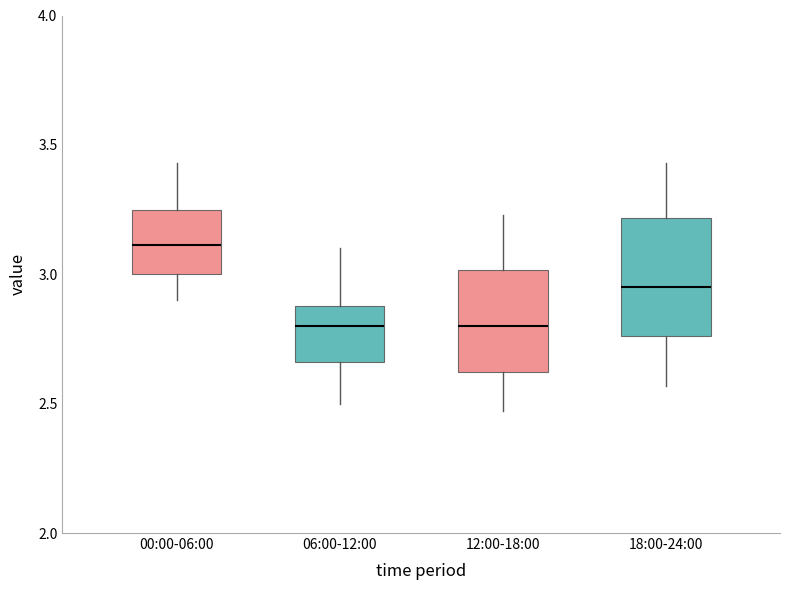

Reading left to right, read every box against the y-axis: the position of its median line, the range the box covers, and the ends of its whiskers. The values are not printed on the chart, so give them approximately, as read against the axis.

00:00-06:00: median 3.10, box 3.00 to 3.25, whiskers 2.90 to 3.45
06:00-12:00: median 2.80, box 2.65 to 2.90, whiskers 2.50 to 3.10
12:00-18:00: median 2.80, box 2.60 to 3.00, whiskers 2.45 to 3.25
18:00-24:00: median 2.95, box 2.75 to 3.20, whiskers 2.55 to 3.45